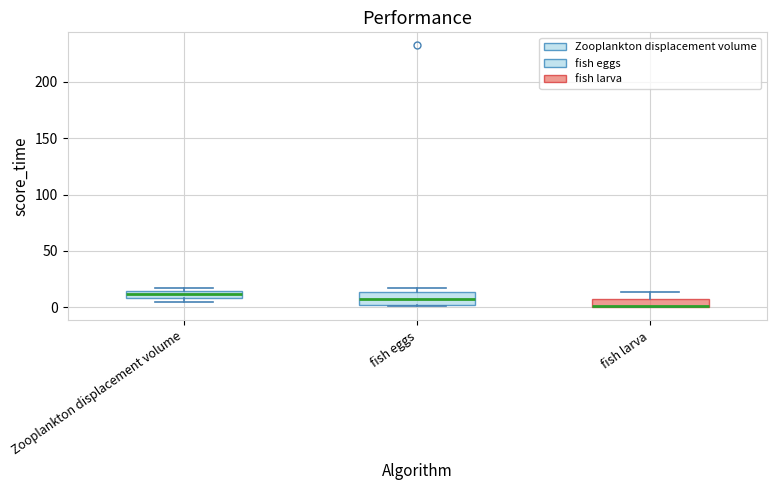

Which box has the lowest median line?

fish larva